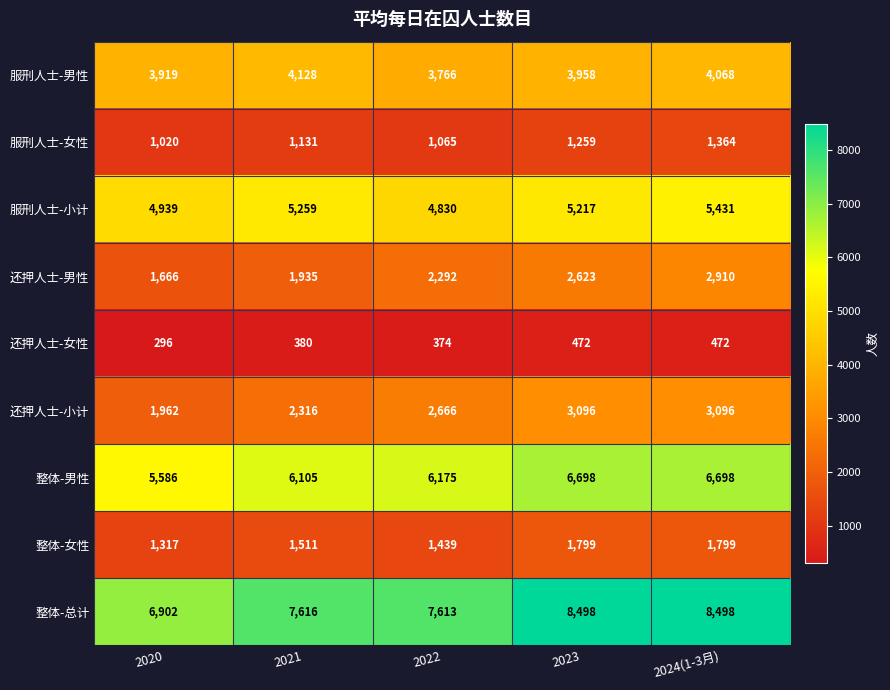

Which series changed the most between 2020 and 2024(1-3月)?

整体-总计